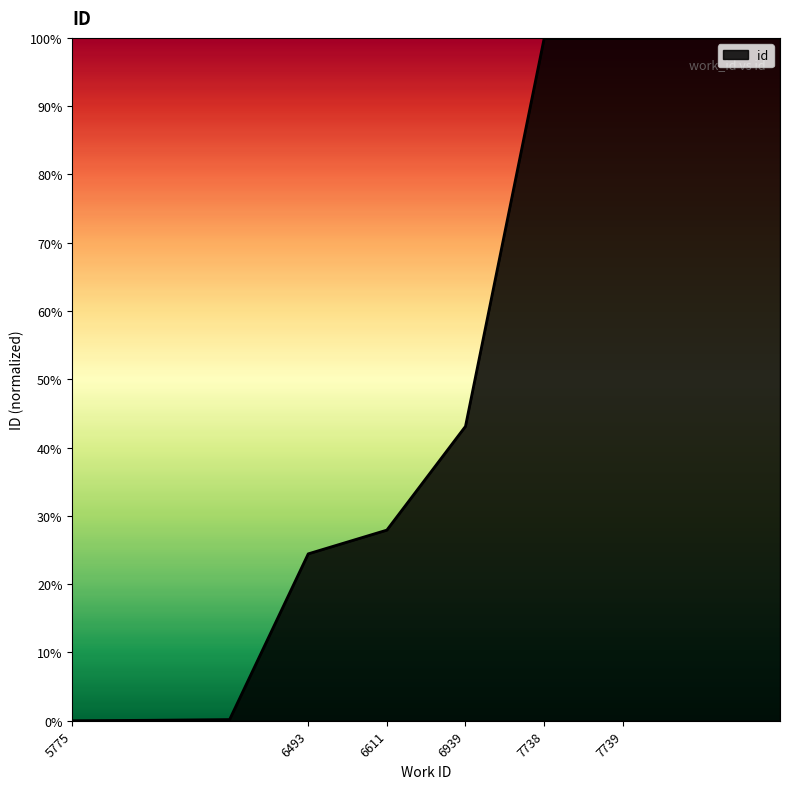

Is this an area chart (filled region under the line)?

Yes